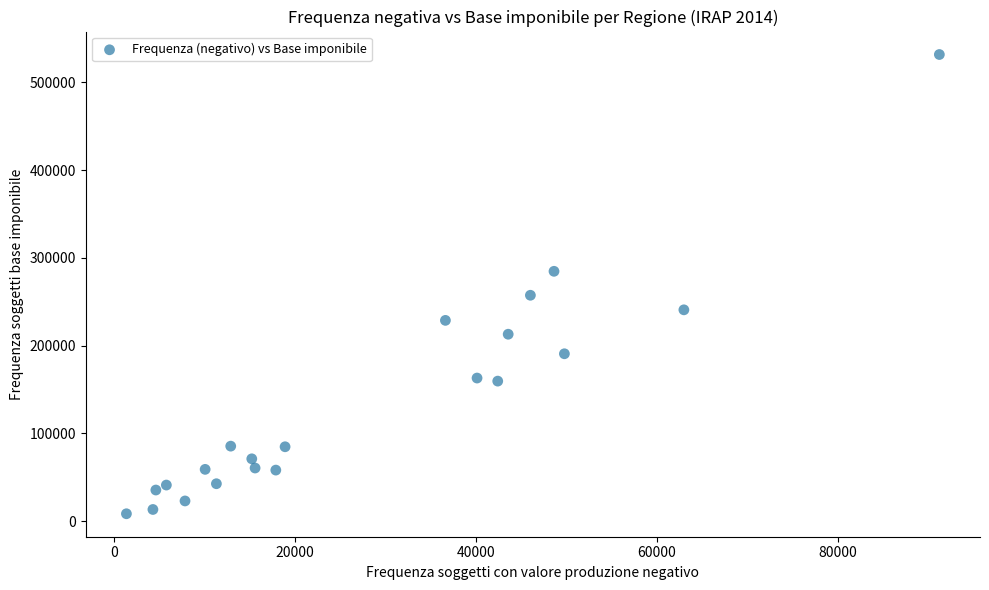

What is the range of X values (max minus min)?

89818